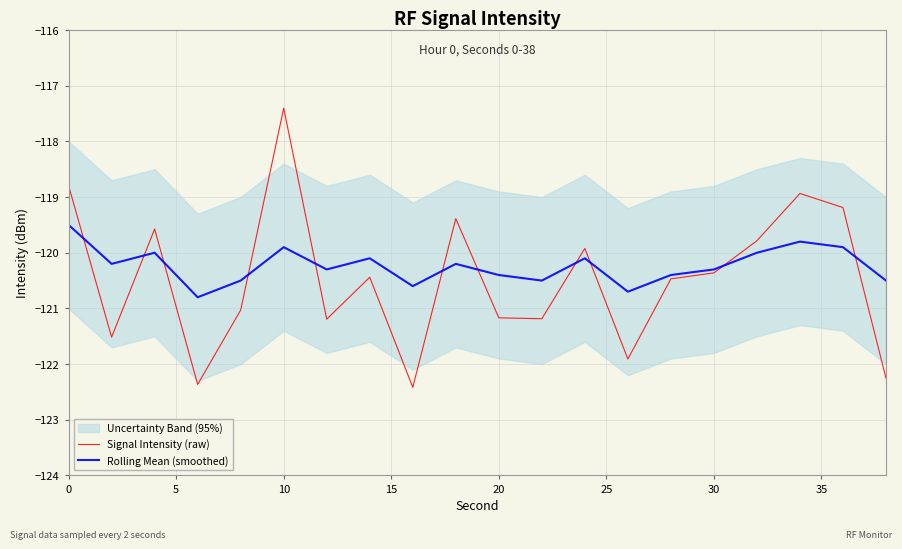

What is the minimum value for Rolling Mean (smoothed)?

-120.8